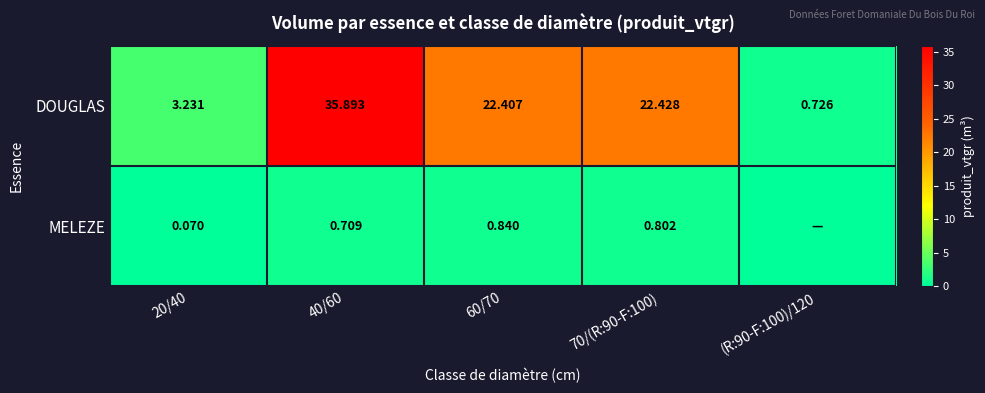

How many distinct data groups are displayed?

2